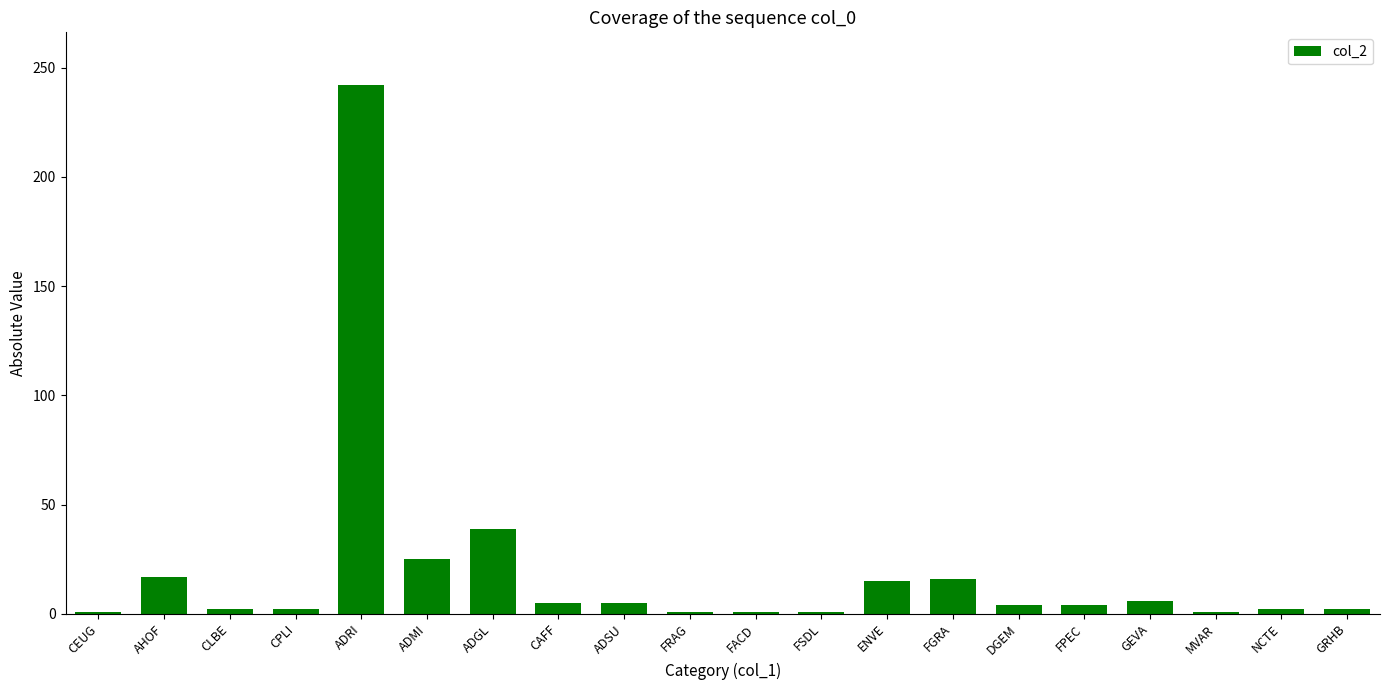

Read the value at GEVA.

6